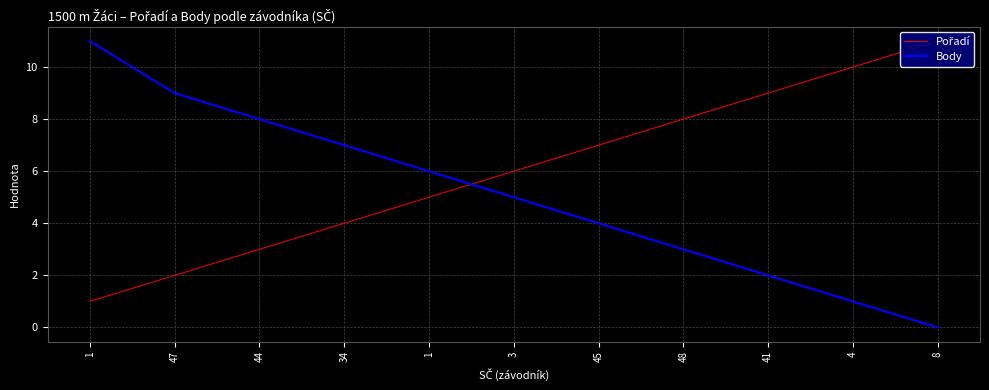

After their last crossing, which series has the higher values: Pořadí or Body?

Pořadí